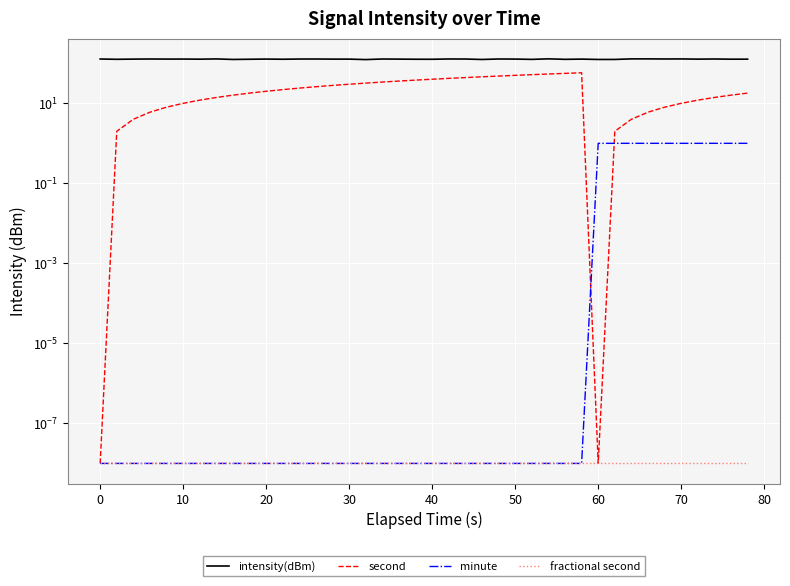

How many lines are shown in the chart?

4